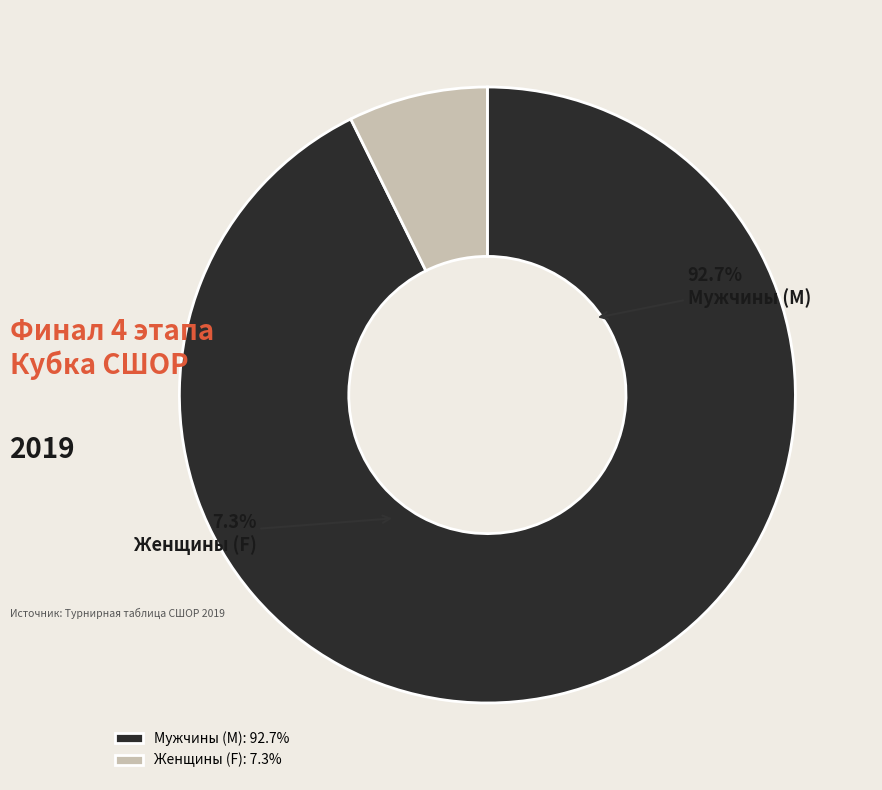

The F slice represents 7% of the pie. True or false?

True